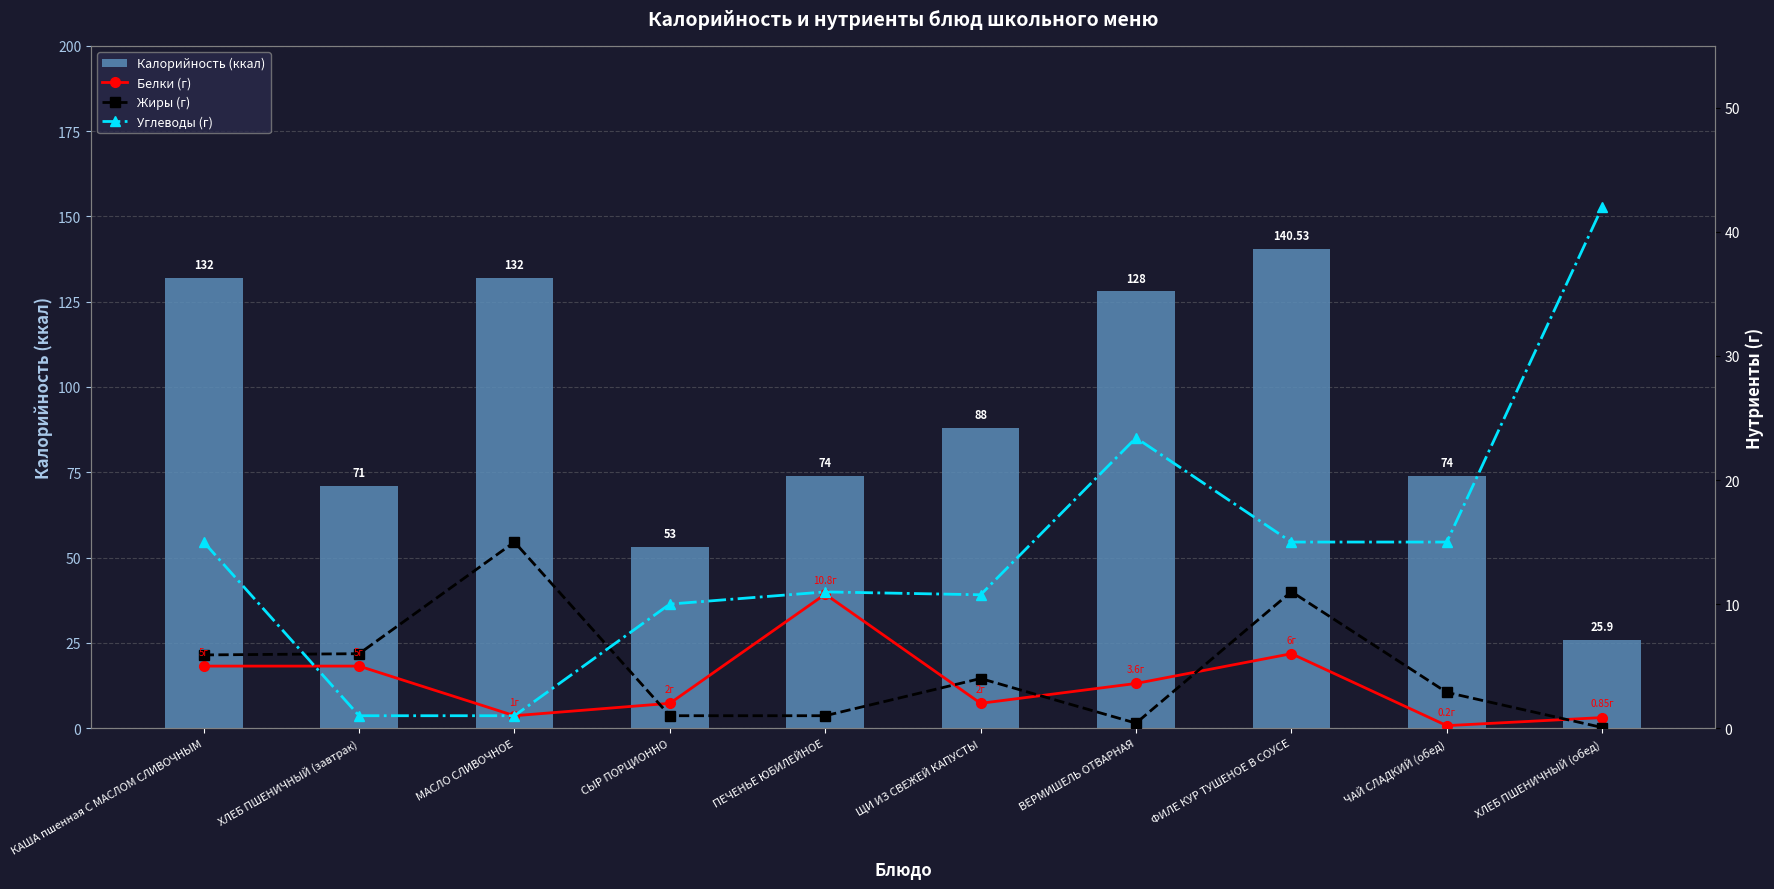

What is the highest value of the Калорийность (ккал) series?

140.5